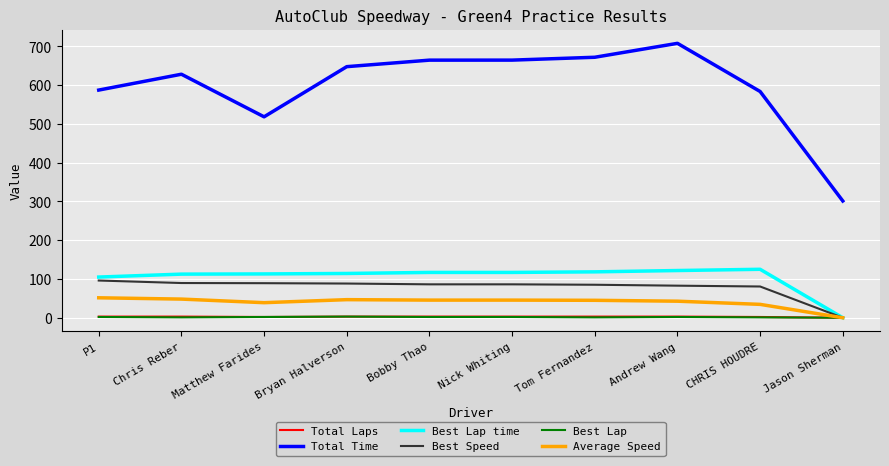

True or false: Best Speed has a value of 128.2 at Nick Whiting.

False